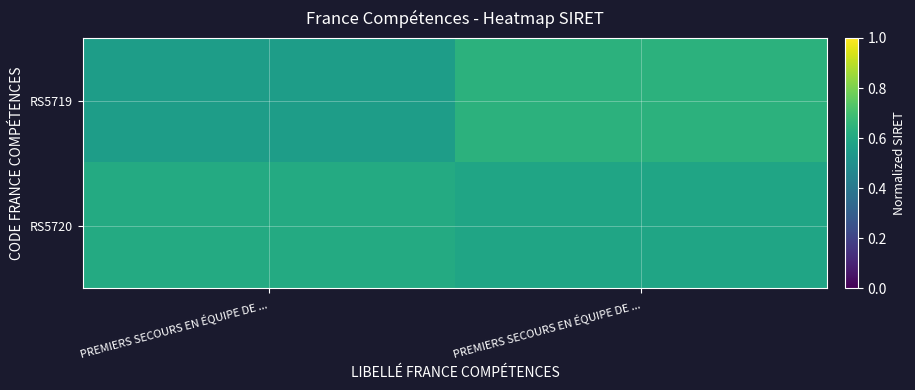

Reading right to left, list all the values displayed in this chart.

RS5719: PREMIERS SECOURS EN ÉQUIPE DE ...=0.6	PREMIERS SECOURS EN ÉQUIPE DE ...=0.6
RS5720: PREMIERS SECOURS EN ÉQUIPE DE ...=0.6	PREMIERS SECOURS EN ÉQUIPE DE ...=0.6